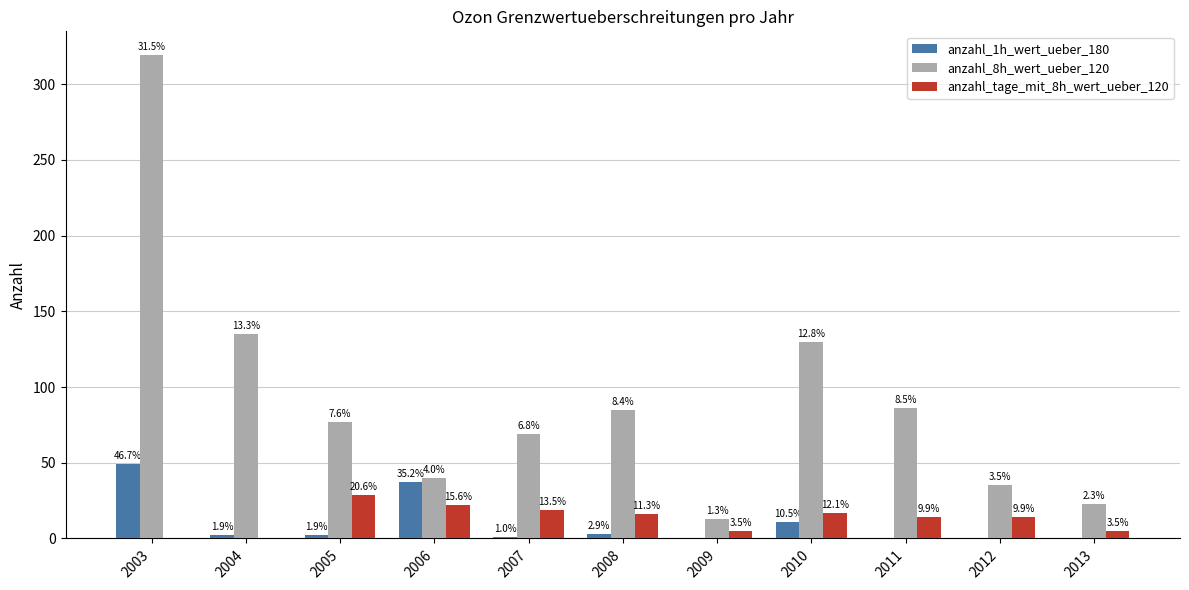

Are the bars grouped side by side (vs. stacked)?

Yes